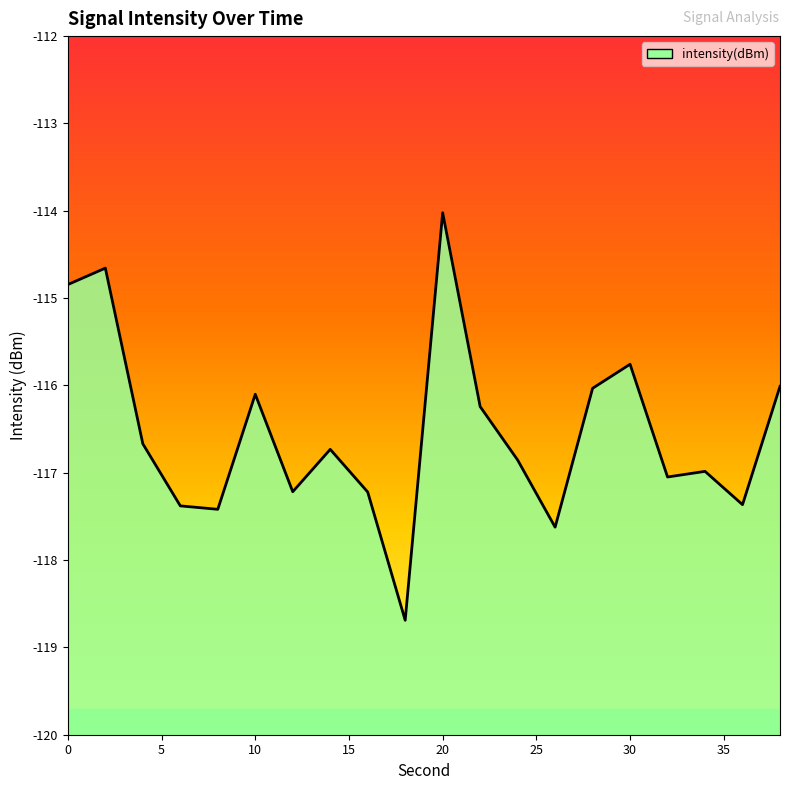

At which label is the value closest to -116?

38